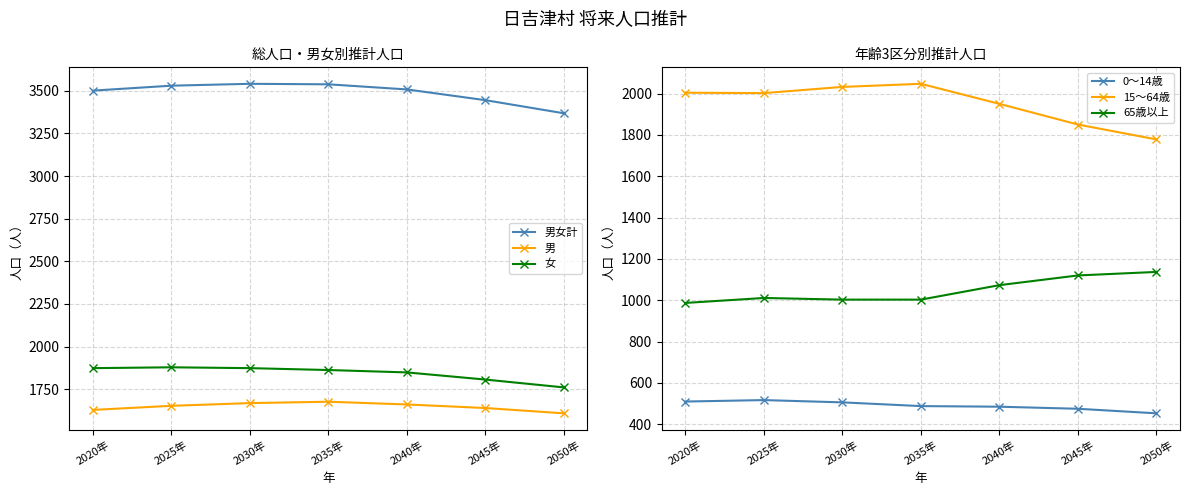

True or false: 0～14歳 has more than 1 interior local peaks.

False